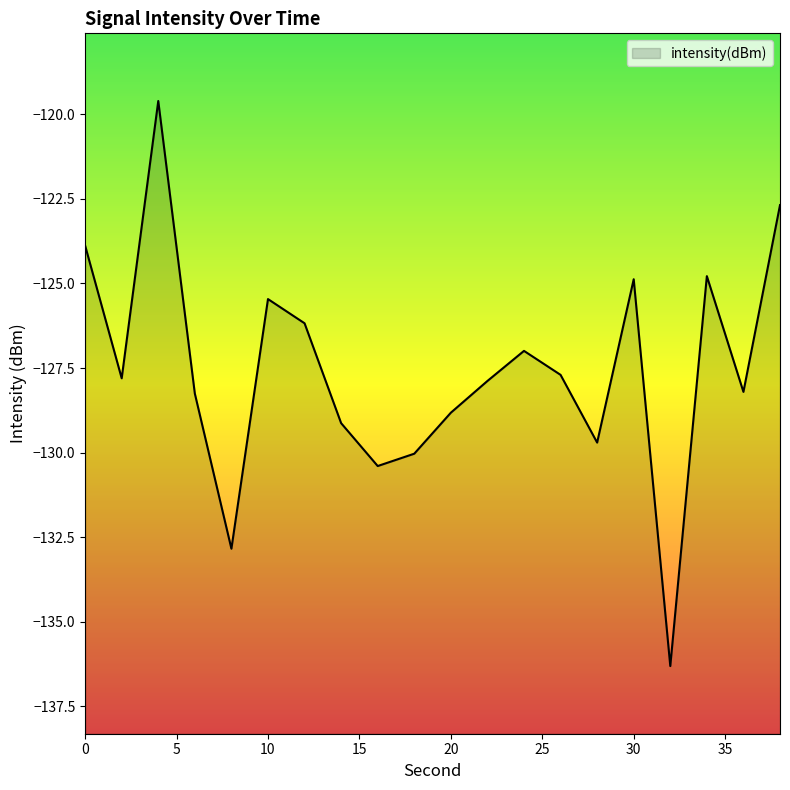

At which label is the value closest to -127?

24